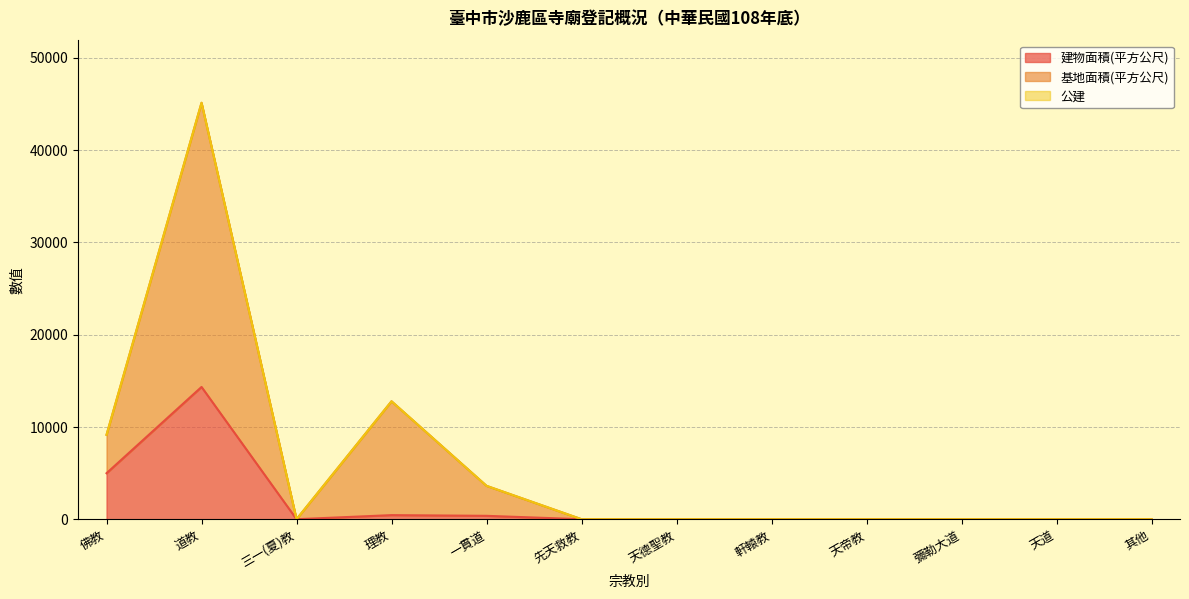

Does the chart have visible grid lines?

Yes